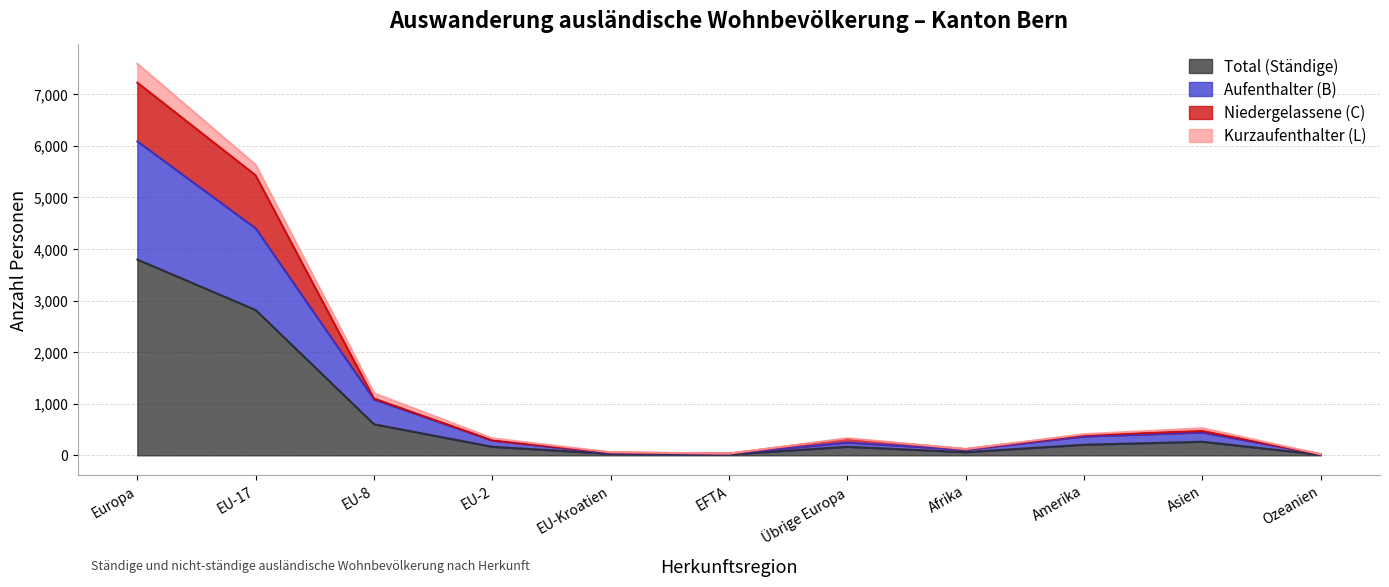

In Aufenthalter (B), how many points are higher than both neighbors (excluding endpoints)?

2